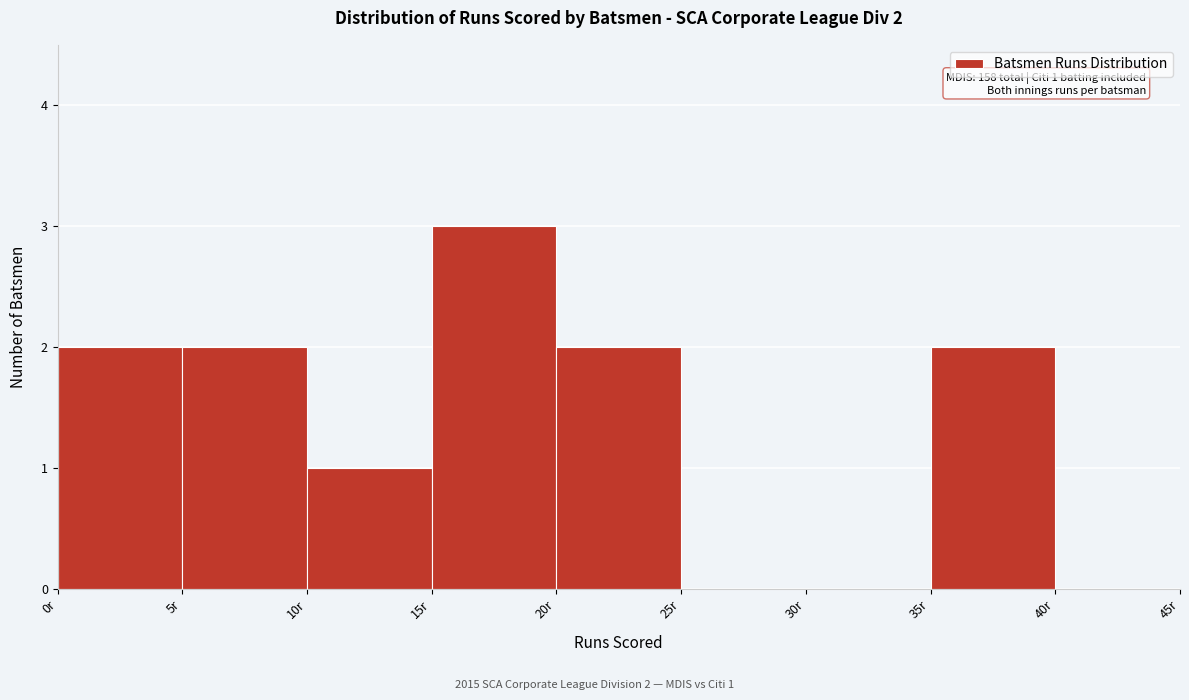

Over which range of the x-axis is the bar tallest?

15 to 20